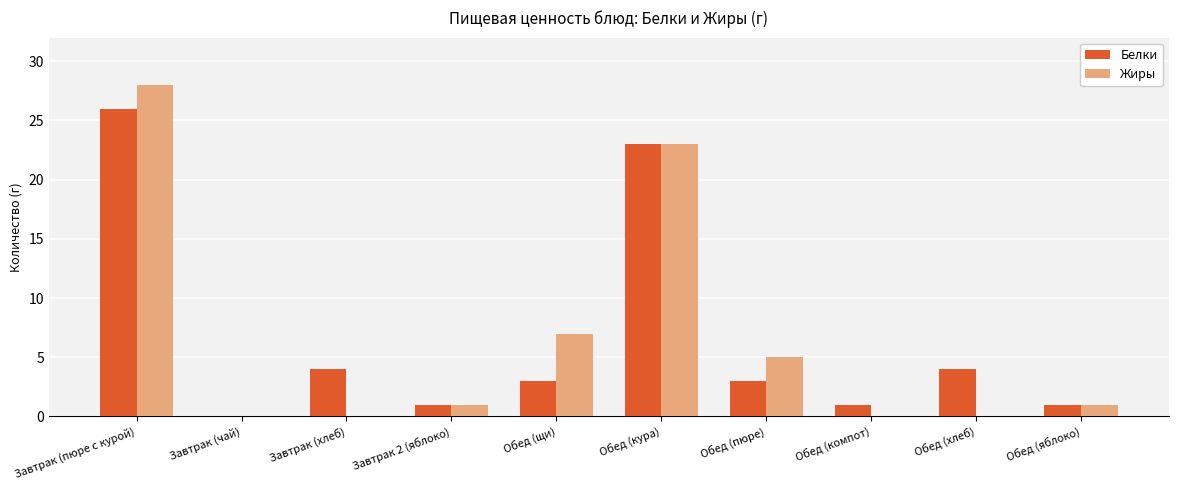

The Жиры series shows 1 at Обед (яблоко). True or false?

True